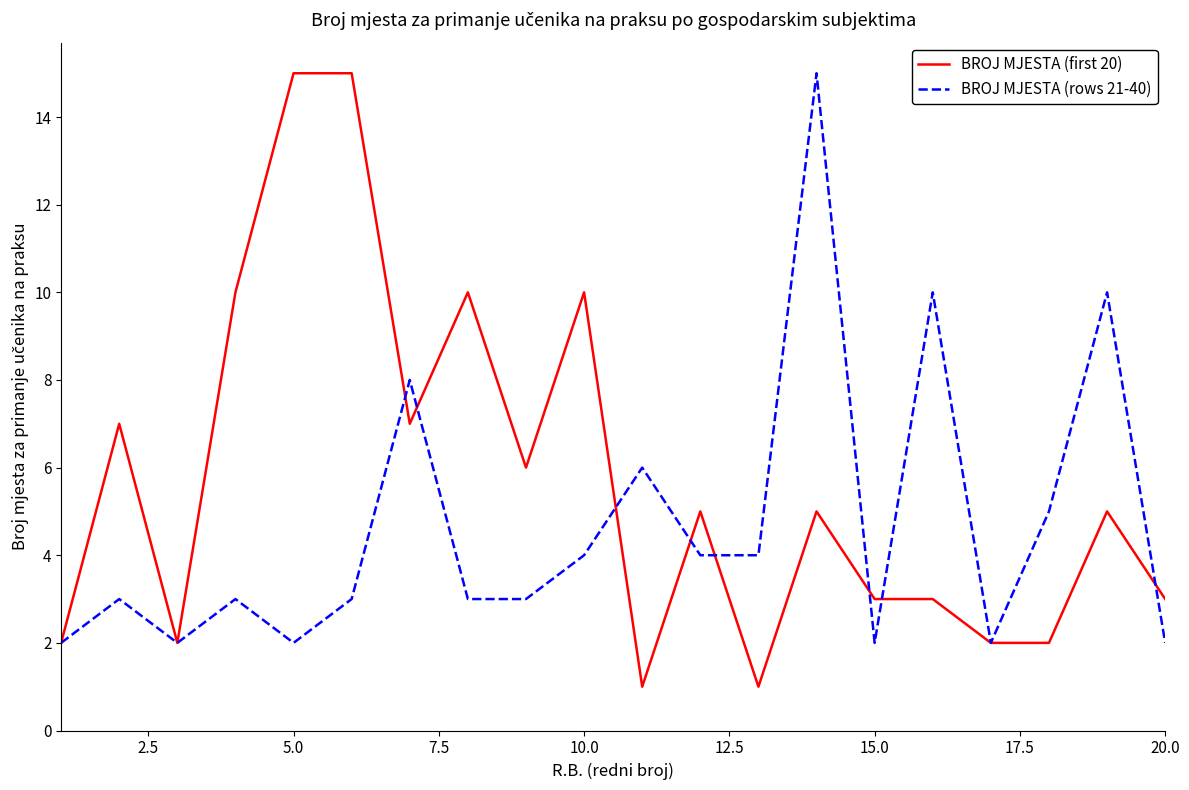

List the series in order of their overall mean, highest first.

BROJ MJESTA (first 20), BROJ MJESTA (rows 21-40)